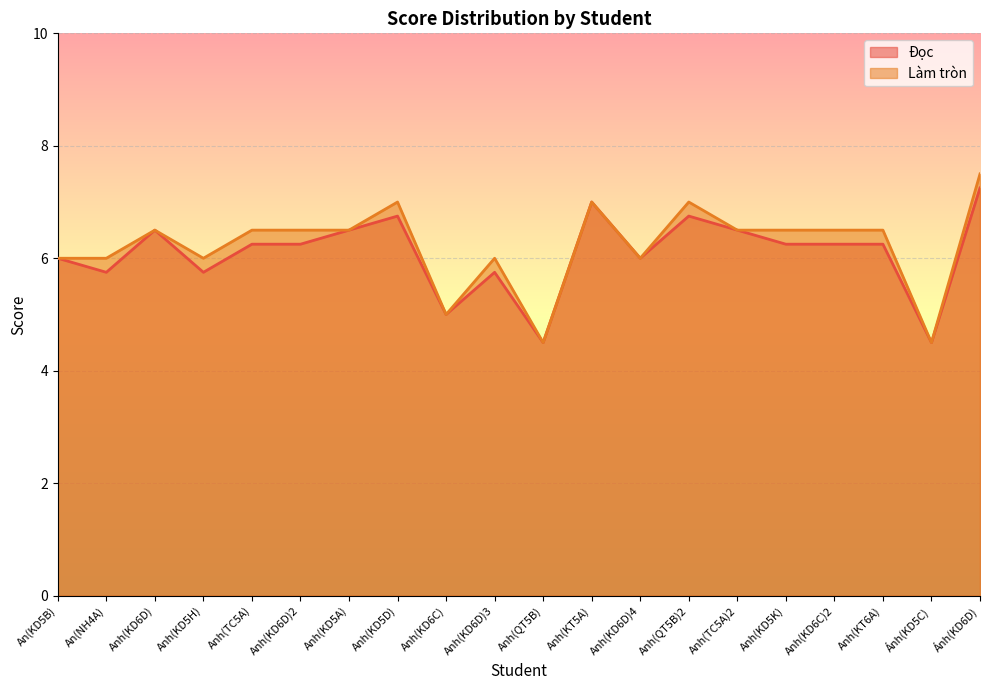

What is the difference between the Làm tròn values at Ánh(KD6D) and Ánh(KD5C)?

3.0